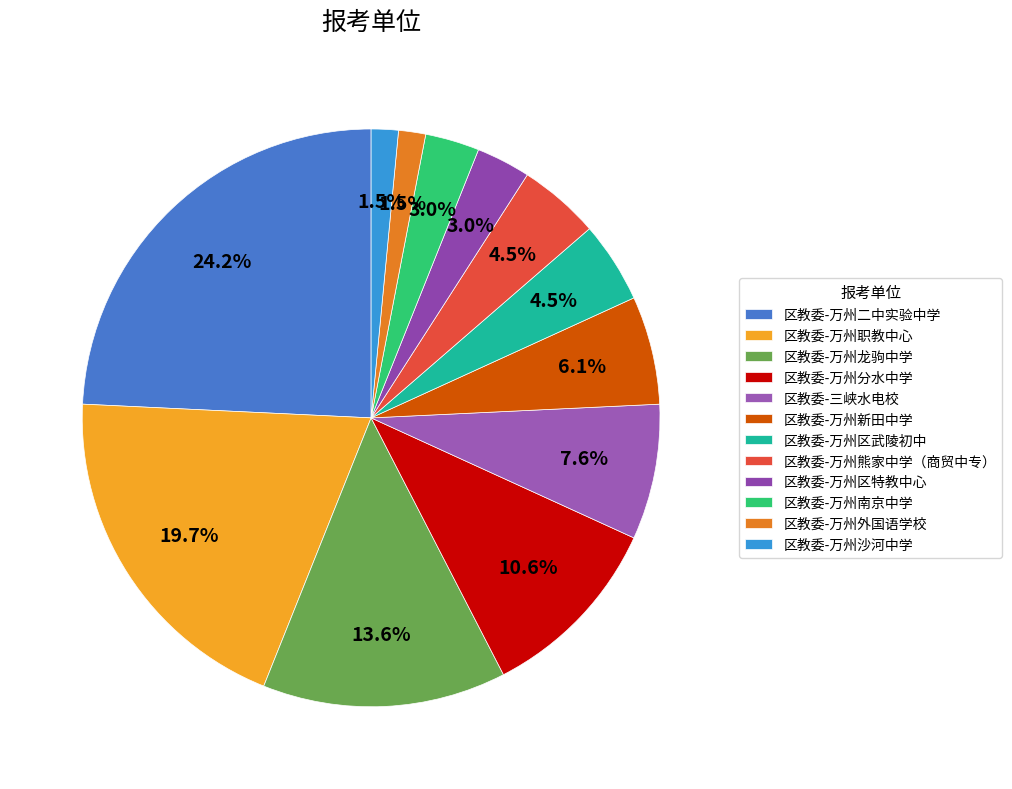

Which slice is the largest?

区教委-万州二中实验中学